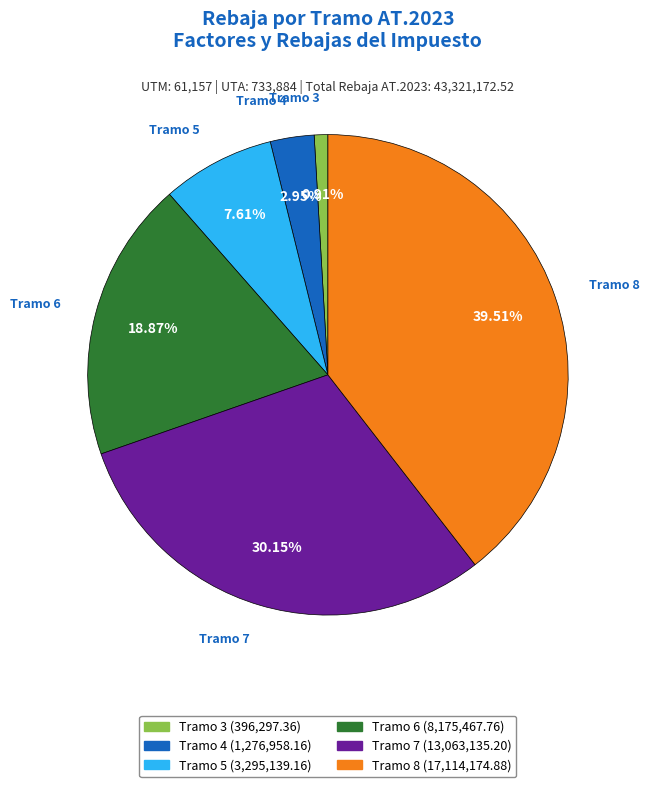

Is there any slice that represents more than half of the pie?

No